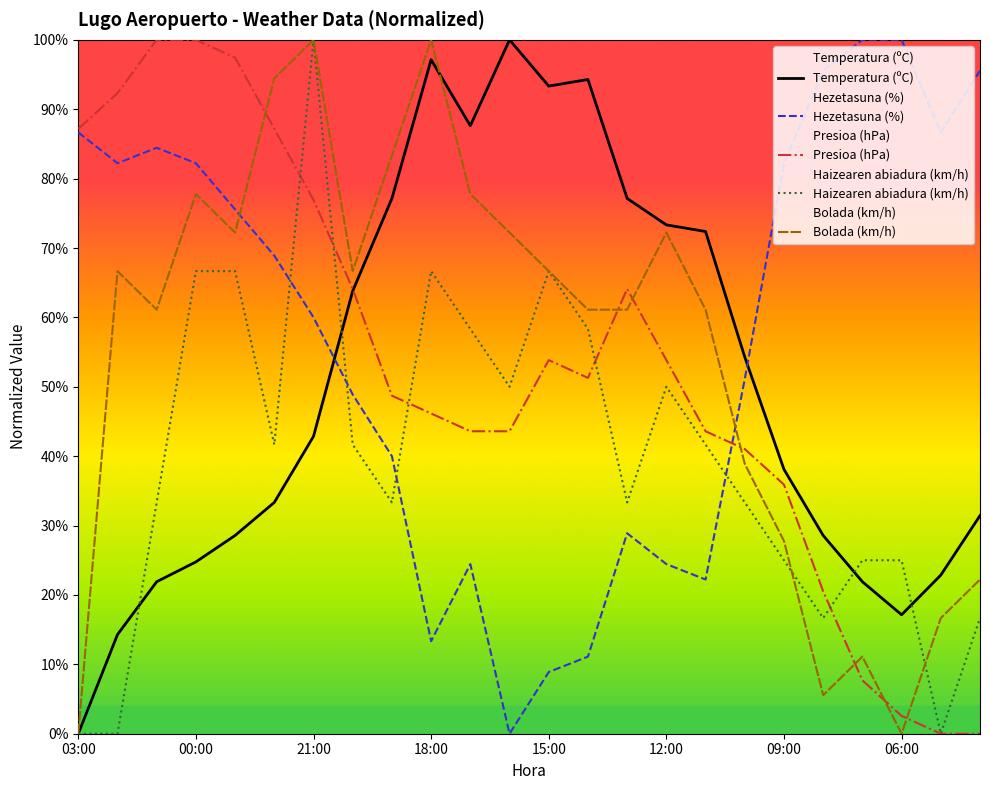

Does the chart have visible grid lines?

No